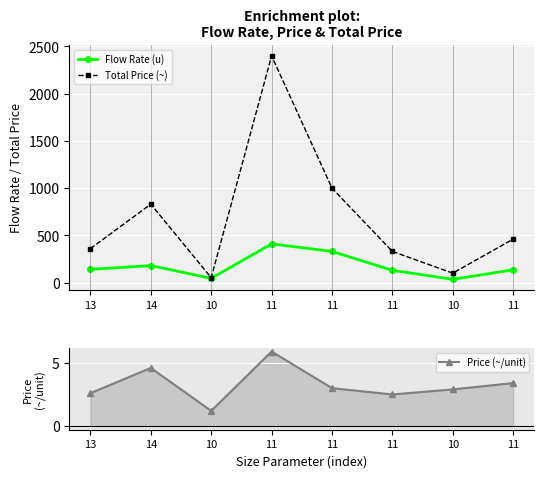

Does the chart display data point markers on the line(s)?

Yes